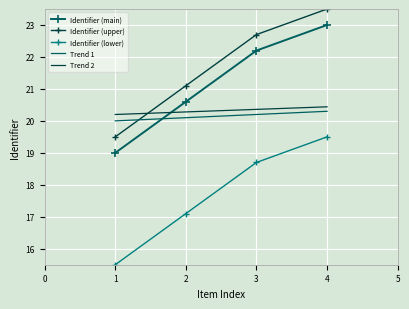

At which category is the sum across all series the highest?

4